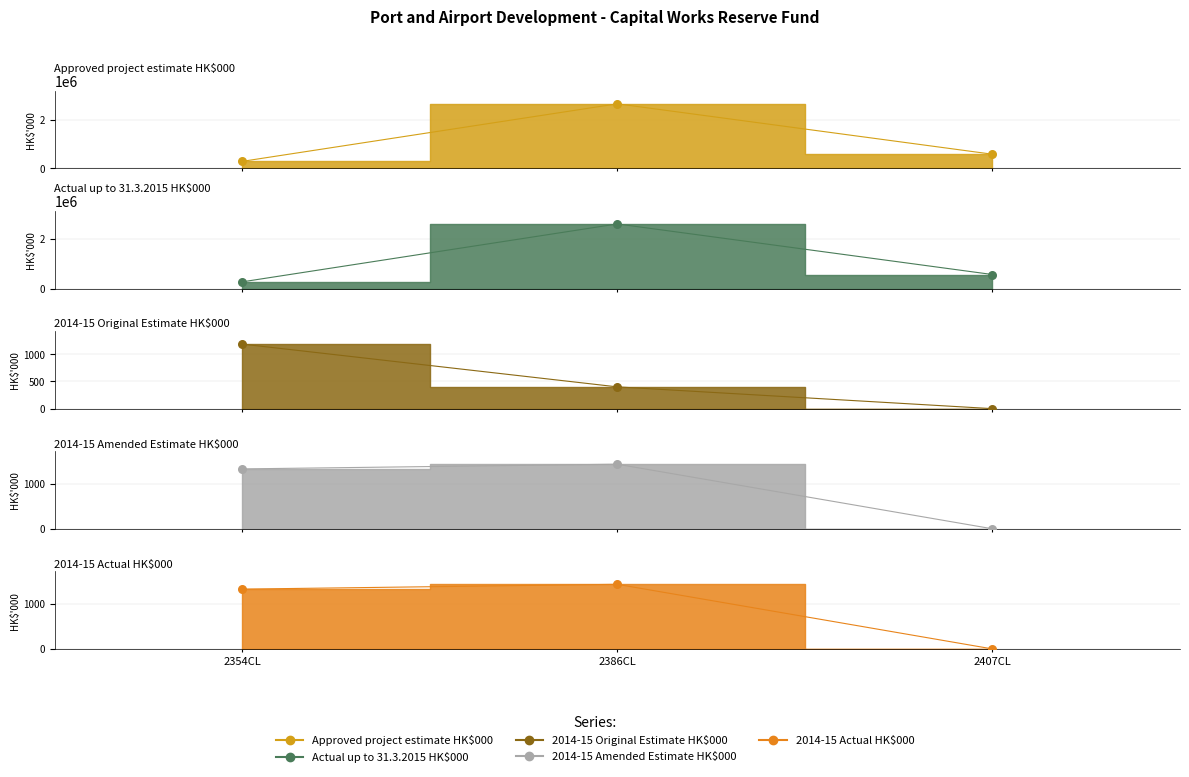

Which series has the widest spread of Y values?

Approved project estimate HK$000